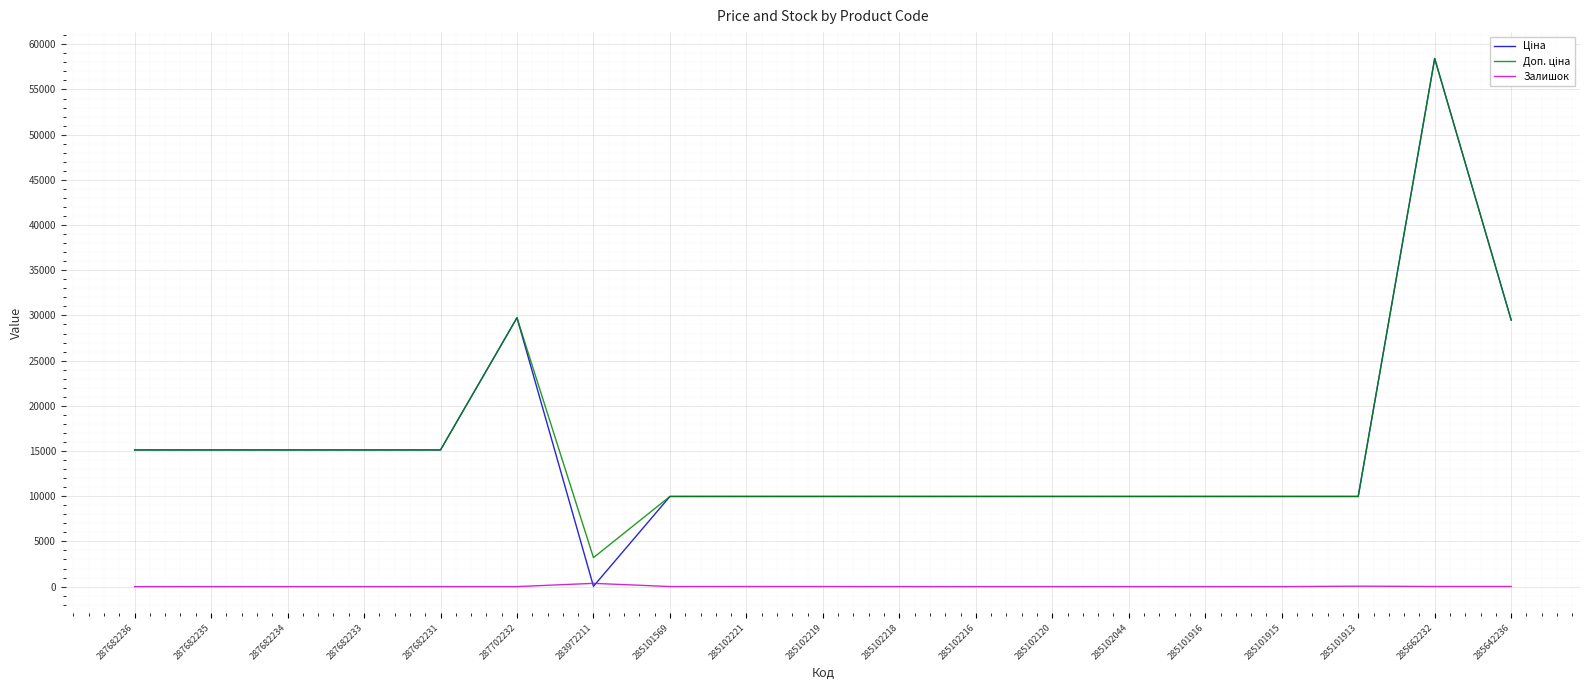

What is the total value across all series at 285102216?

19950.0